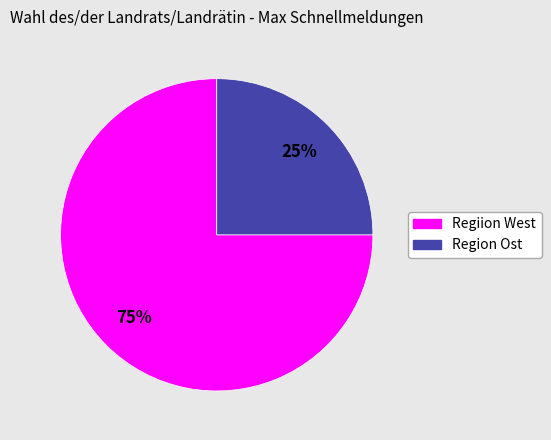

How many segments does this pie chart have?

2